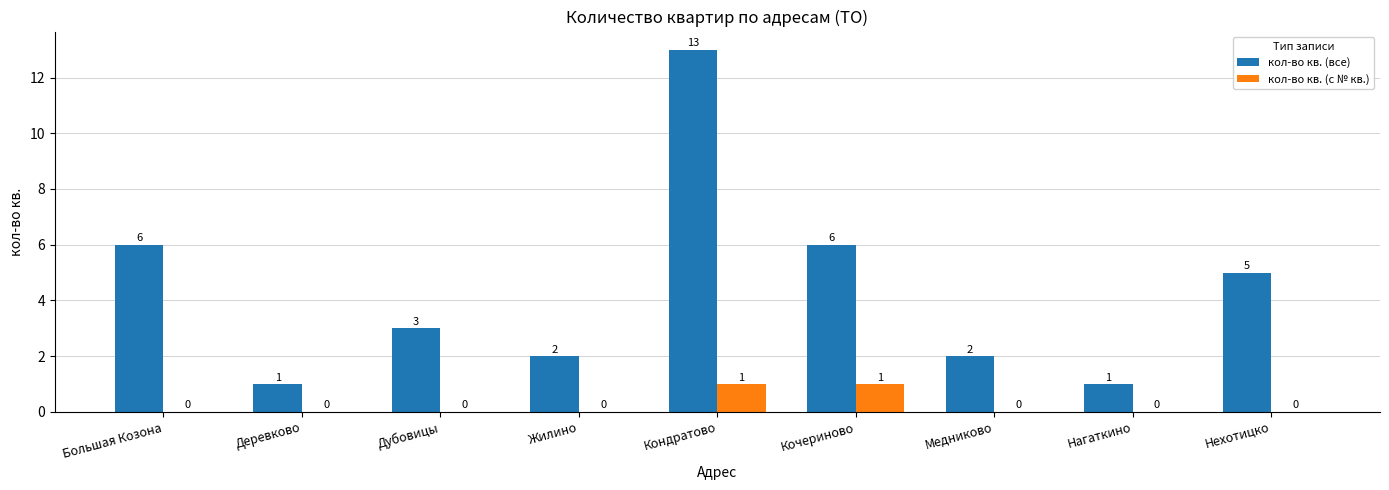

At which category is the sum across all series the highest?

Кондратово